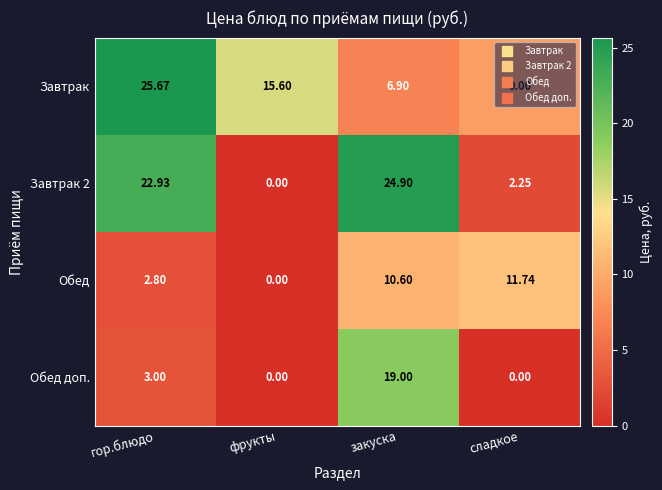

What is the total value across all series at гор.блюдо?

54.4